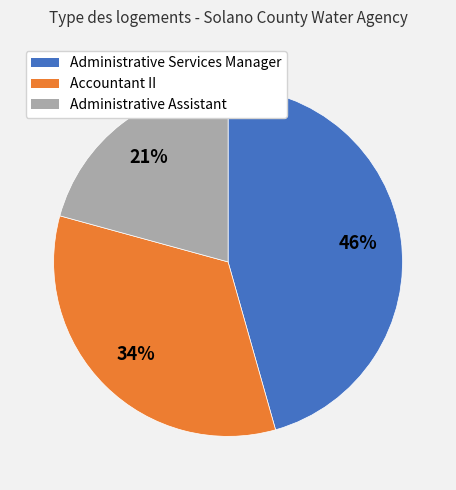

Is there any slice that represents more than half of the pie?

No